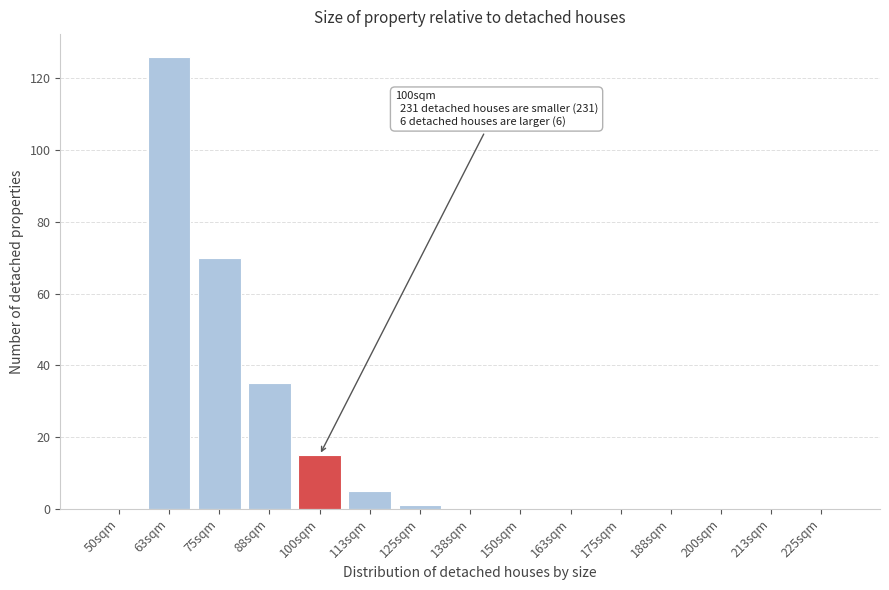

Reading left to right, extract all data points from this chart.

50sqm=0	63sqm=126	75sqm=70	88sqm=35	100sqm=15	113sqm=5	125sqm=1	138sqm=0	150sqm=0	163sqm=0	175sqm=0	188sqm=0	200sqm=0	213sqm=0	225sqm=0